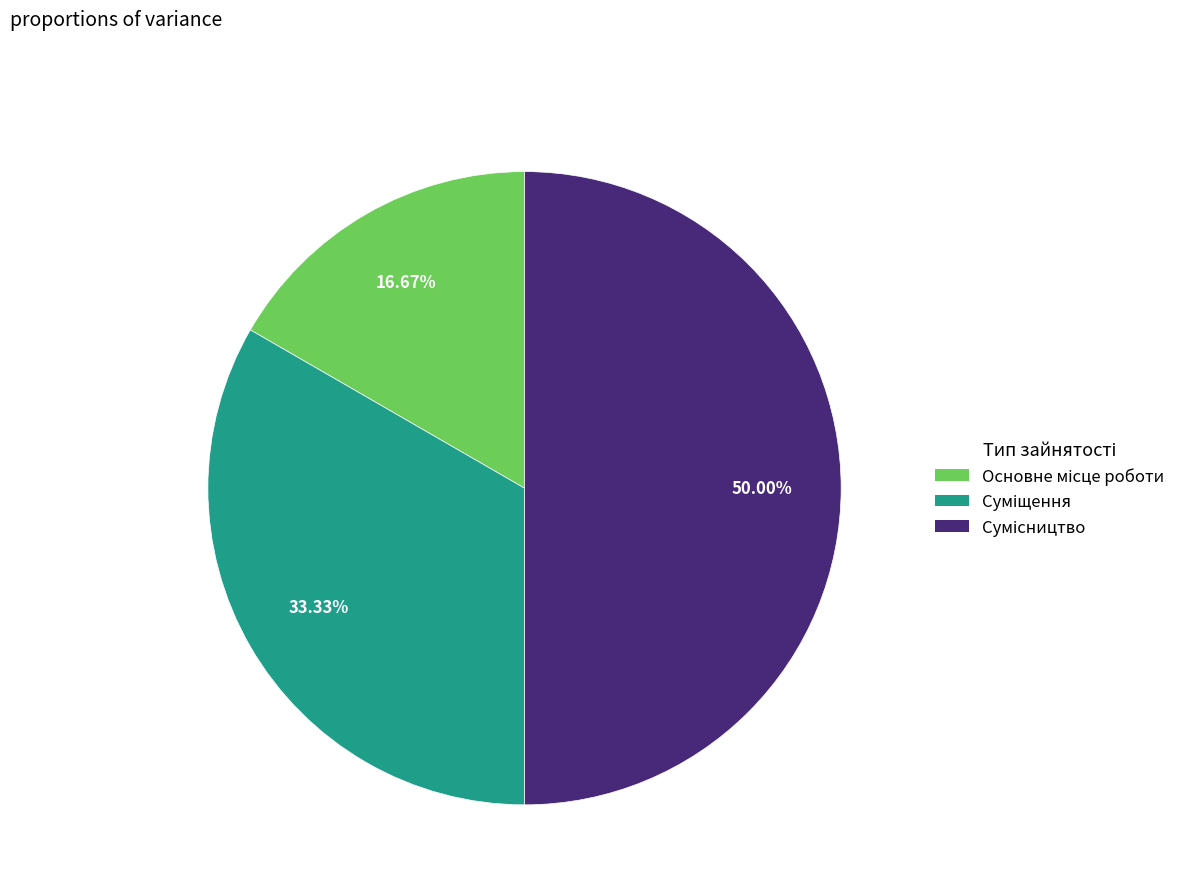

To the nearest percent, what is the combined percentage of Основне місце роботи and Суміщення?

50%